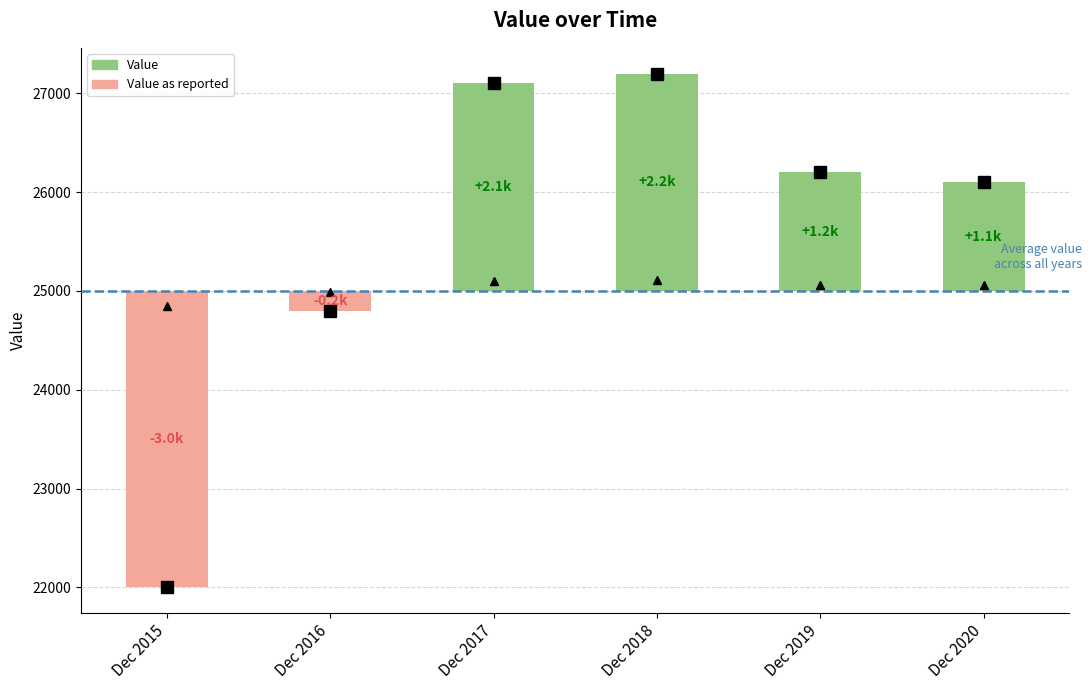

Read the value at Dec 2016.

-200